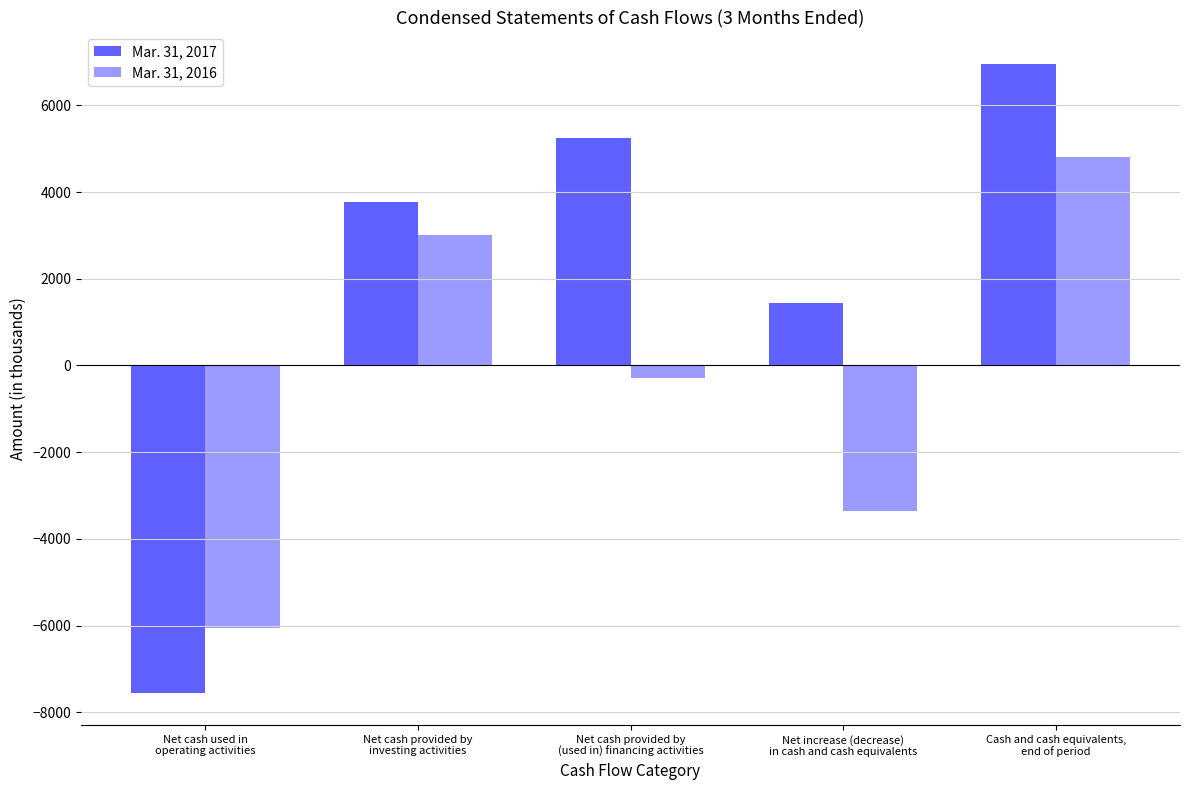

What is the difference between the maximum and minimum values in the Mar. 31, 2016 series?

10870